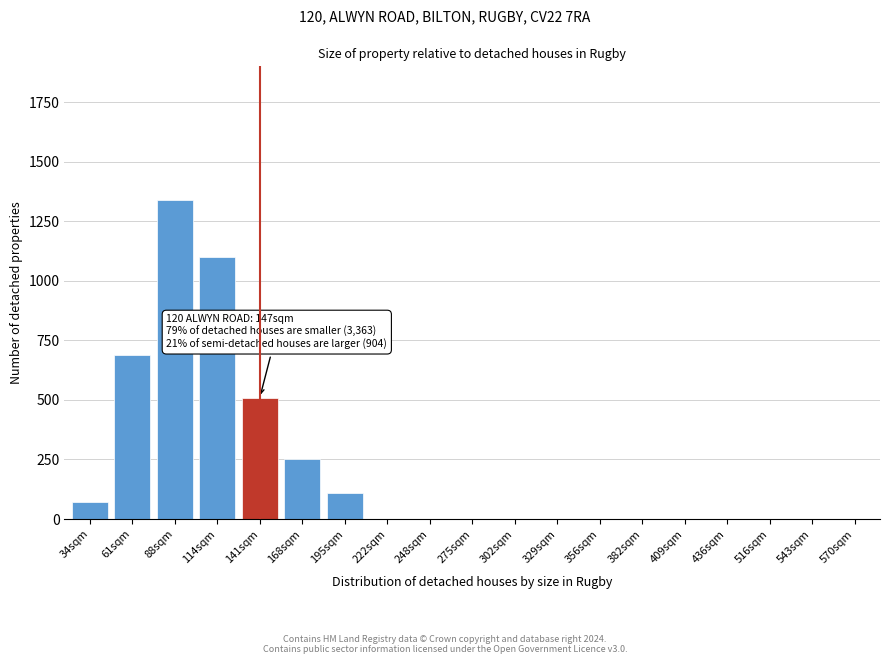

Reading left to right, transcribe all the data shown in this chart.

34sqm=70	61sqm=690	88sqm=1340	114sqm=1100	141sqm=510	168sqm=250	195sqm=110	222sqm=0	248sqm=0	275sqm=0	302sqm=0	329sqm=0	356sqm=0	382sqm=0	409sqm=0	436sqm=0	516sqm=0	543sqm=0	570sqm=0